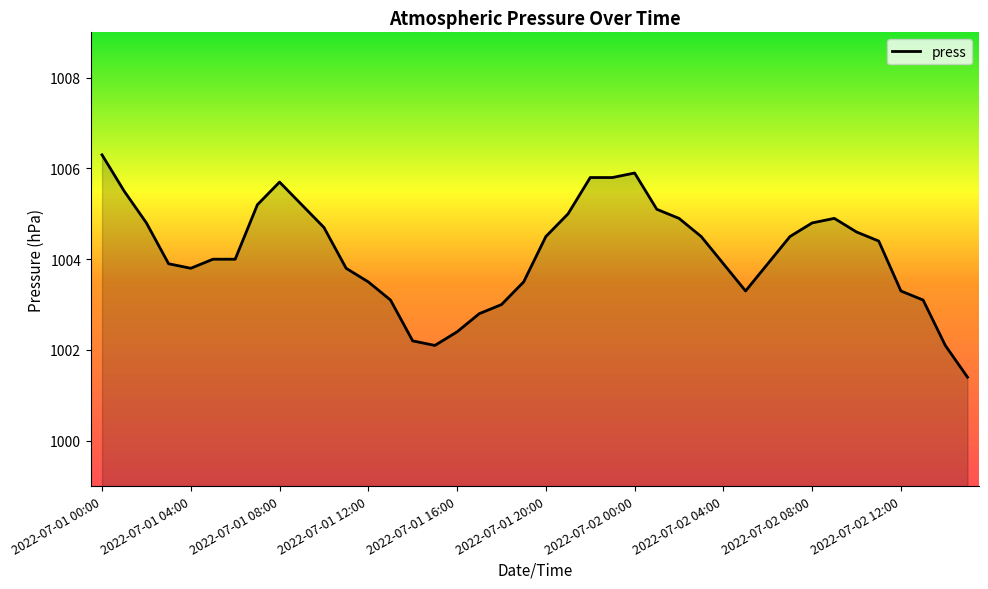

What is the difference between the maximum and minimum values?

4.9